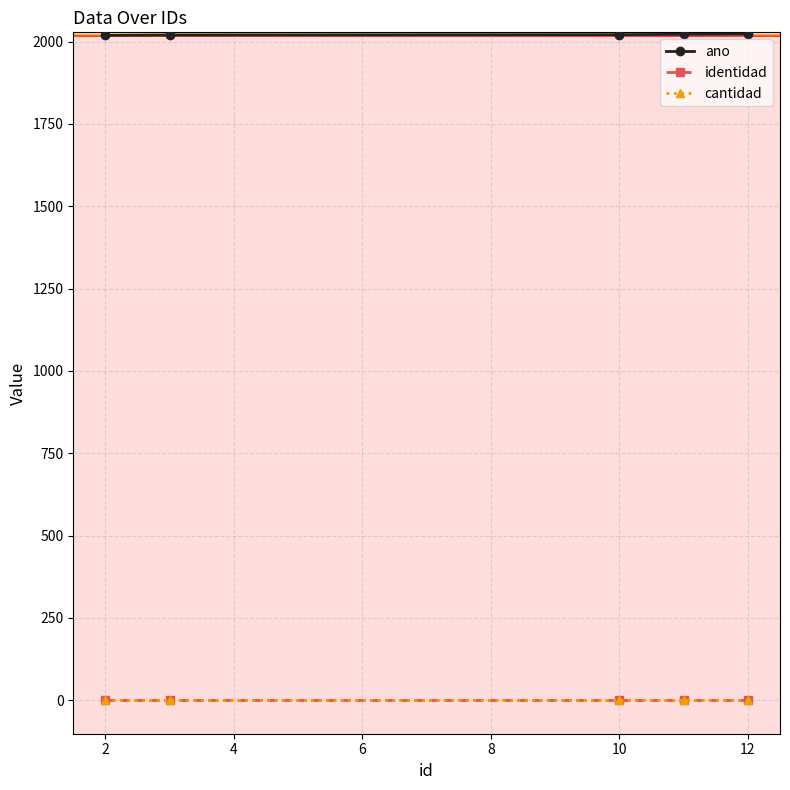

Is it true that ano equals 3179 at 2?

False